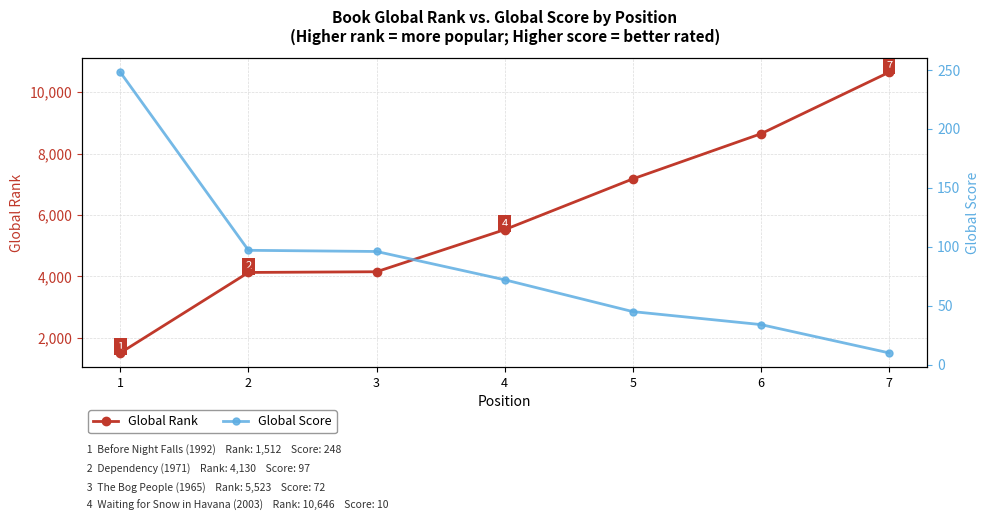

What value does the Global Rank series have at 1?

1512